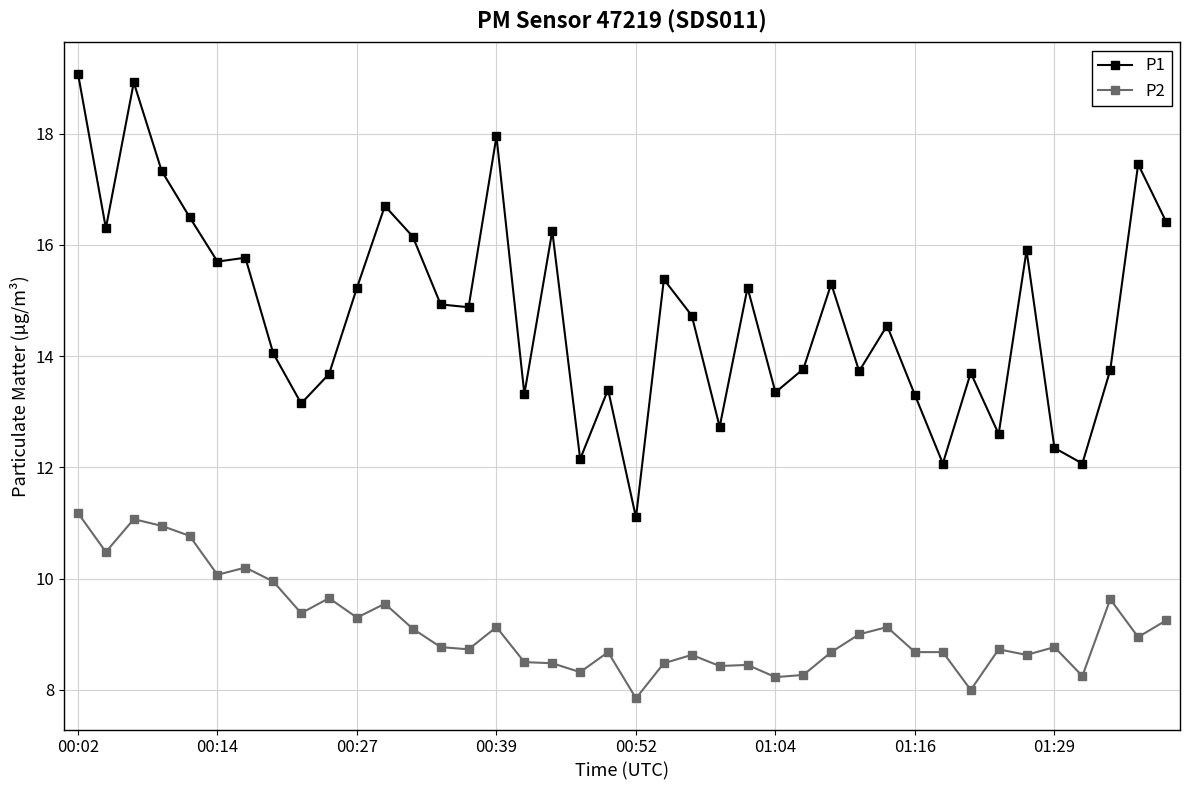

How many values in the P1 series exceed 14?

23